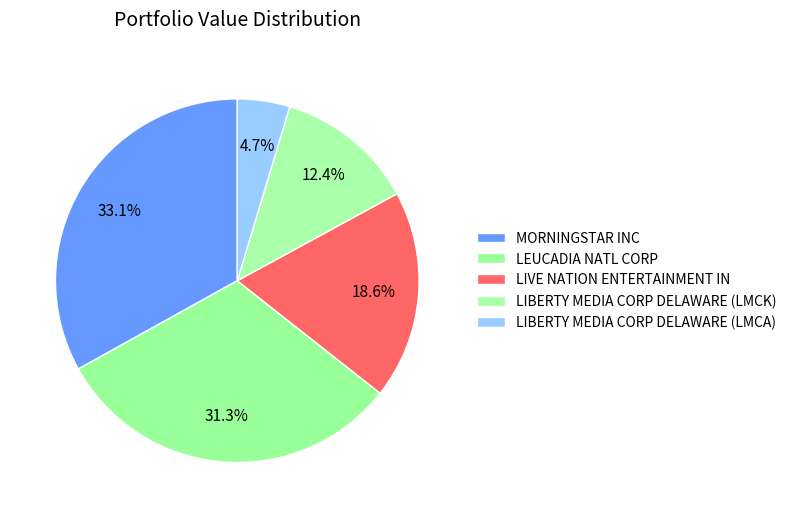

To the nearest percent, what is the difference between the largest and smallest slice percentages?

28%